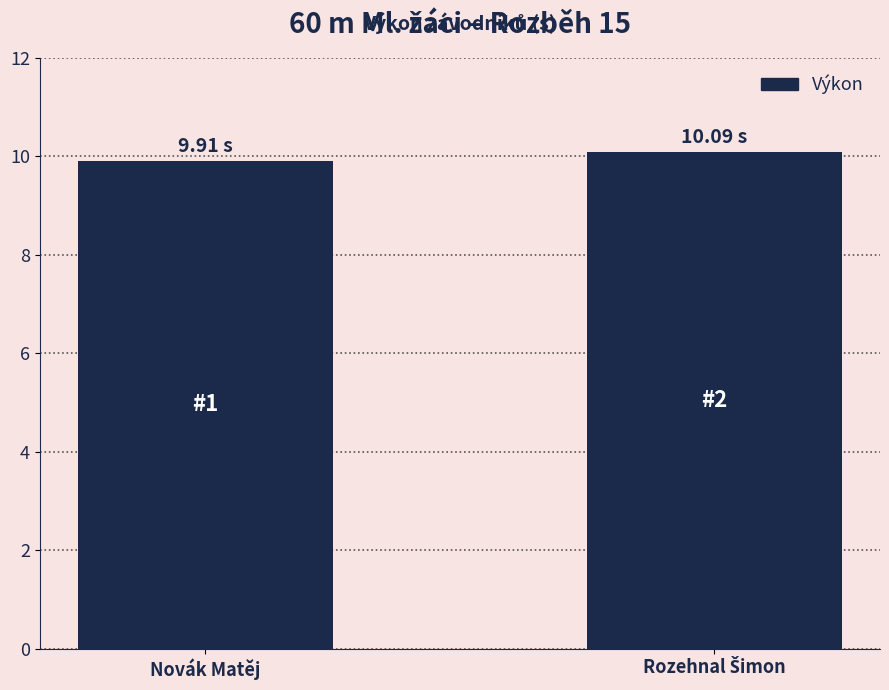

What is the average value?

10.0